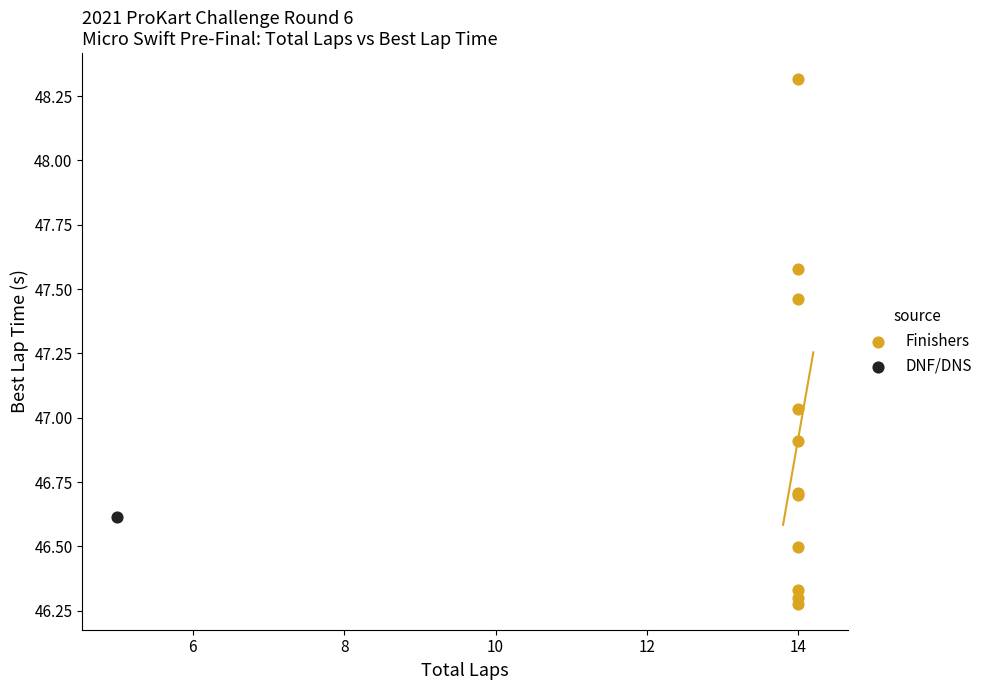

What are all the series names shown in the legend?

Finishers, DNF/DNS